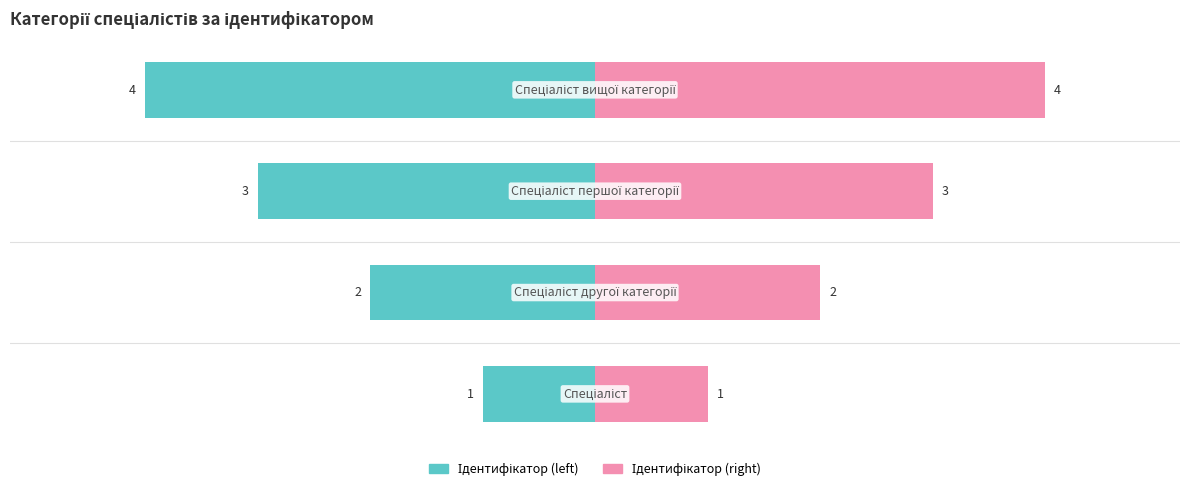

What is the difference between the maximum and minimum values in the Ідентифікатор (right) series?

3